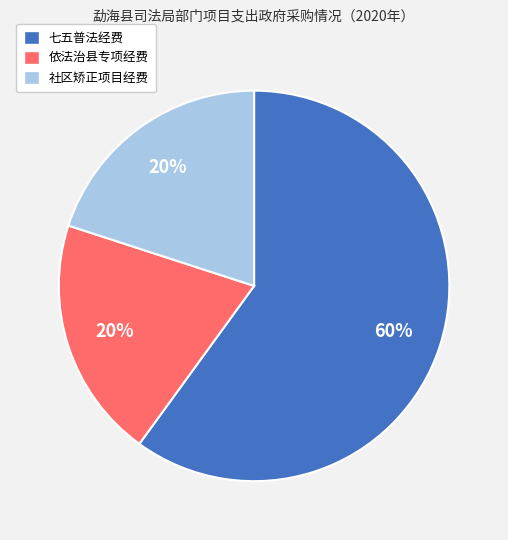

To the nearest percent, what percentage of the pie is 社区矫正项目经费?

20%